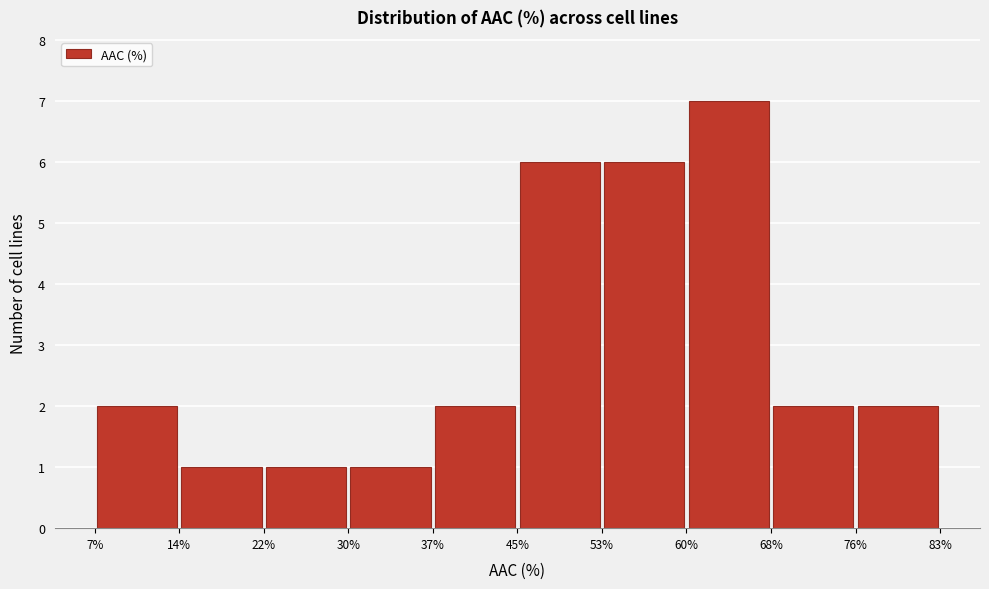

Reading left to right, transcribe this chart: for each bar, give the range it covers on the x-axis and its height. The values are not printed on the chart, so give them approximately, as read against the axis.

7% to 14%: 2
14% to 22%: 1
22% to 30%: 1
30% to 37%: 1
37% to 45%: 2
45% to 53%: 6
53% to 60%: 6
60% to 68%: 7
68% to 76%: 2
76% to 83%: 2